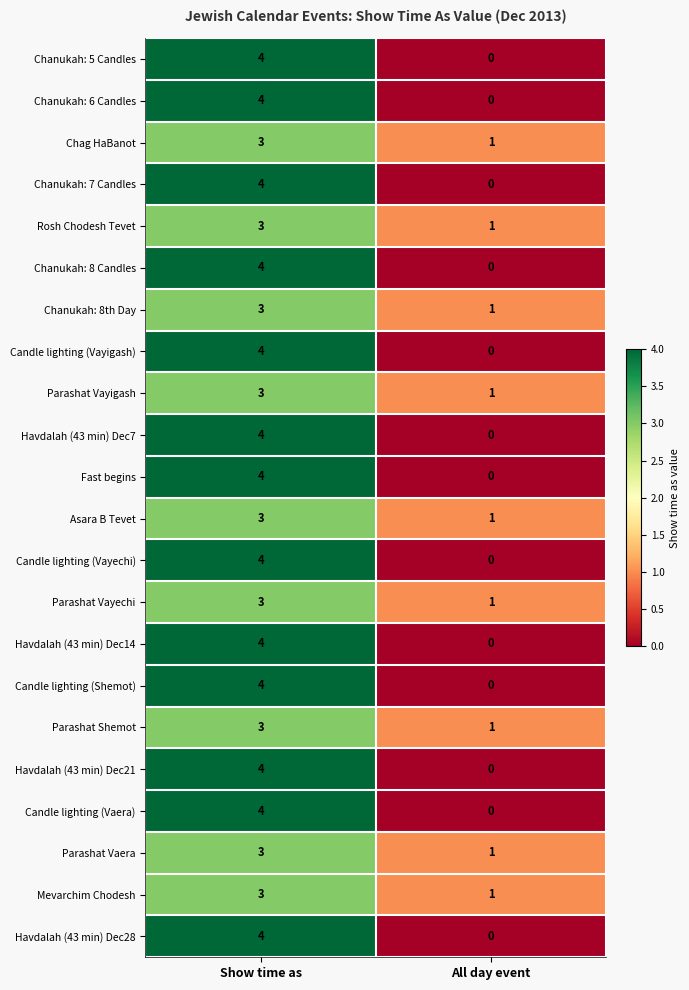

List the labels in order of Parashat Vayigash value, largest first.

Show time as, All day event